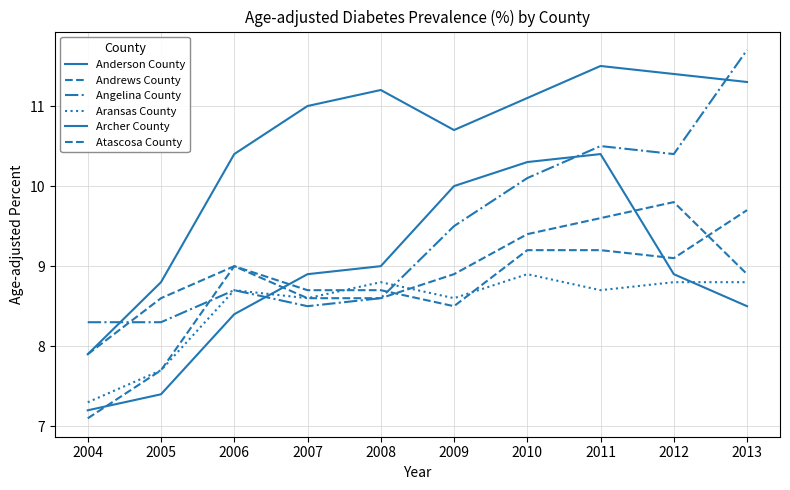

What is the difference between the Aransas County values at 2005 and 2011?

1.0